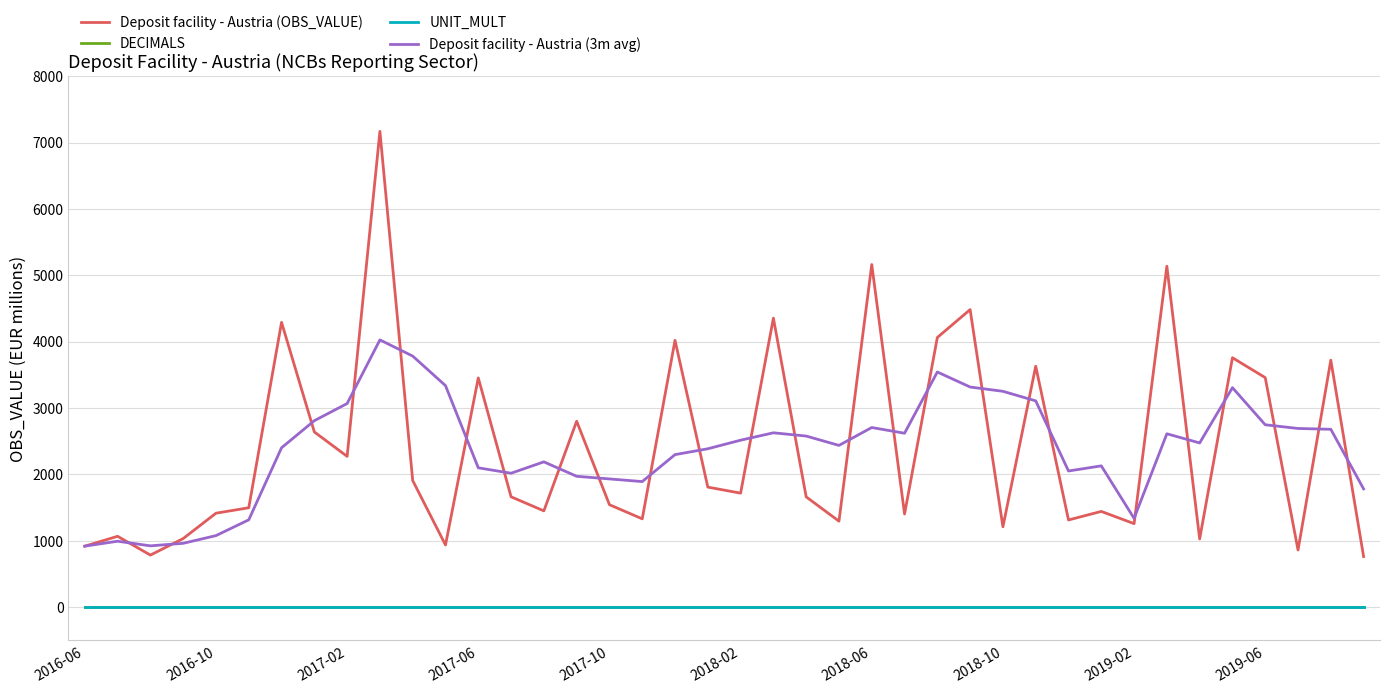

What is the sum of all Deposit facility - Austria (OBS_VALUE) values?

95734.0